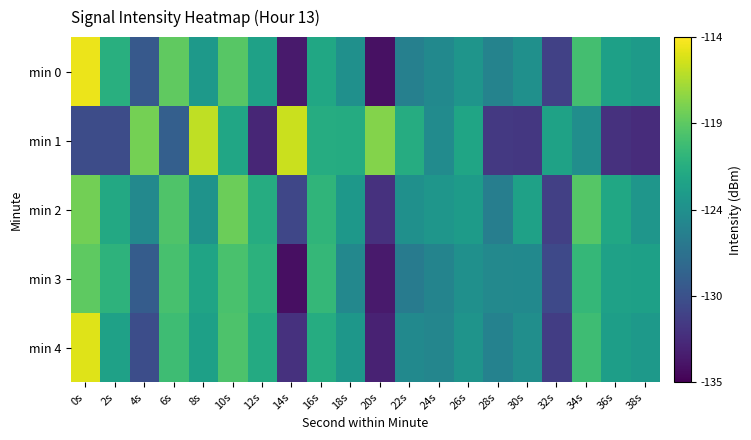

At which category is the sum across all series the highest?

0s